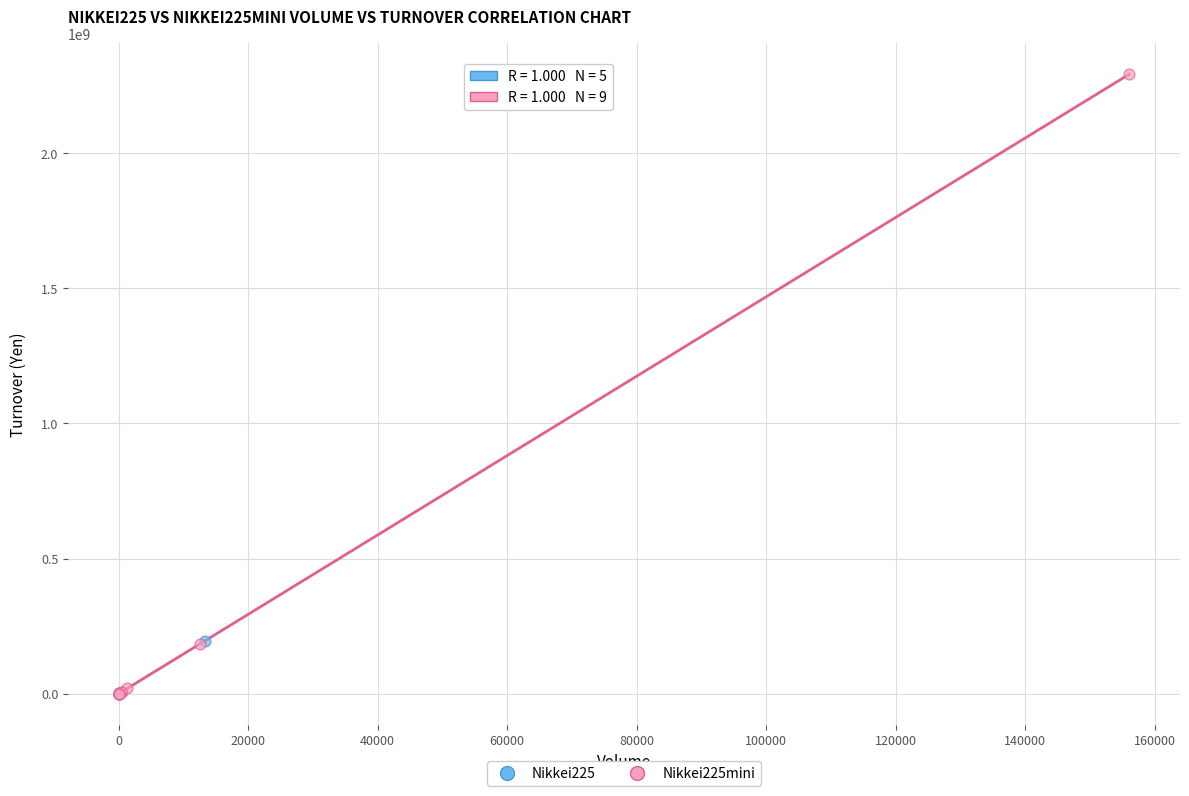

Which series has the largest Y range (max minus min)?

Nikkei225mini